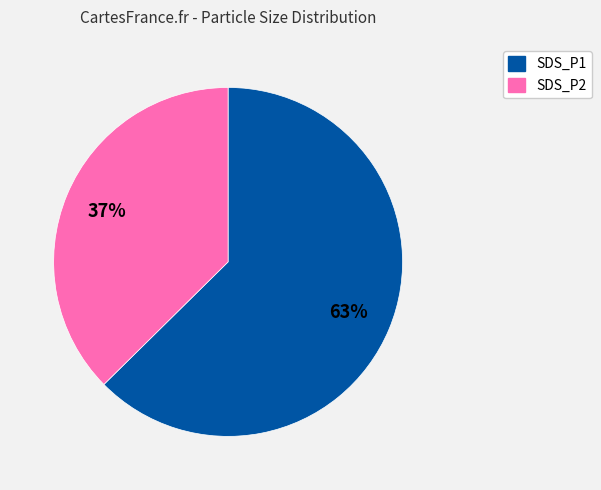

To the nearest percent, what portion does SDS_P1 represent?

63%